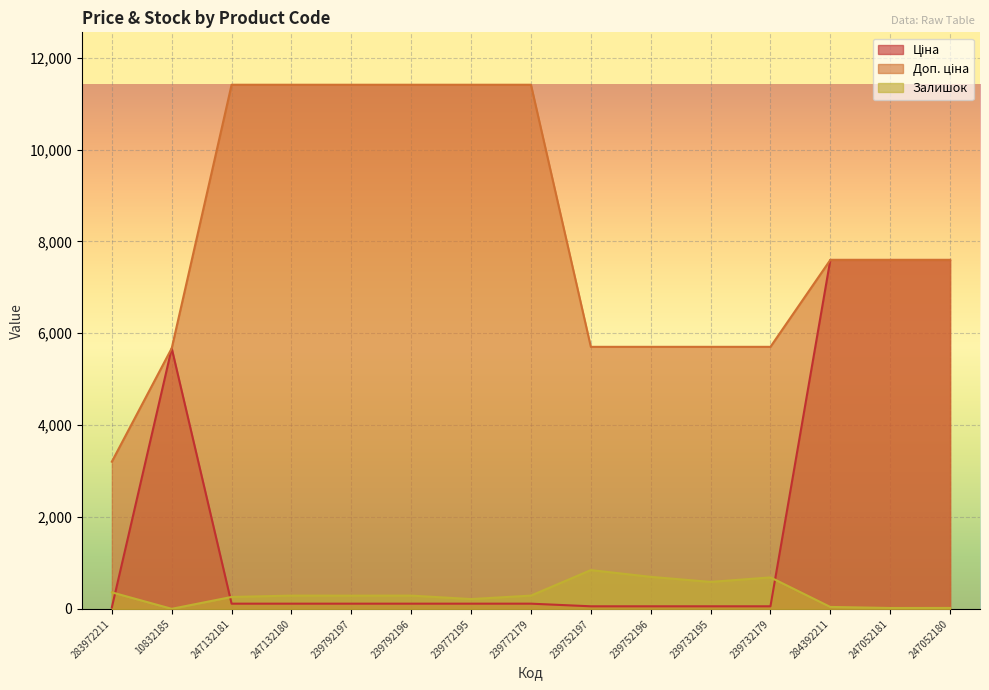

True or false: Залишок and Доп. ціна intersect in this chart.

False